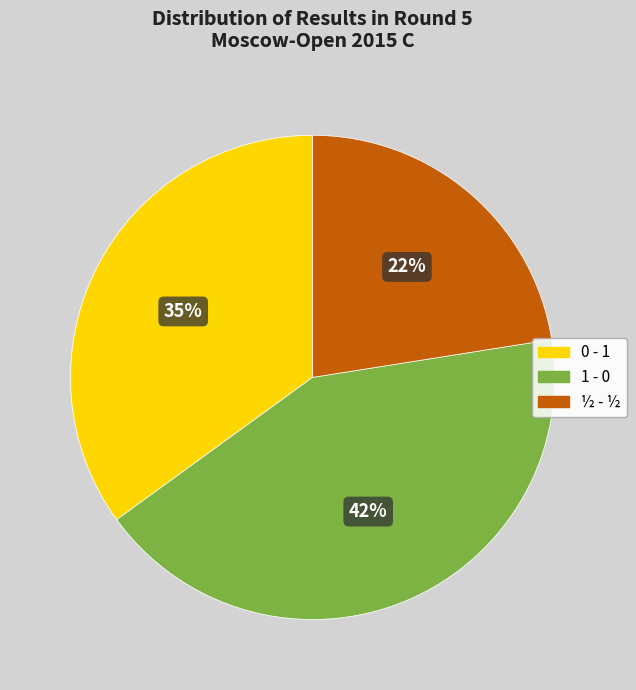

Rank the categories by value from highest to lowest.

1 - 0, 0 - 1, ½ - ½